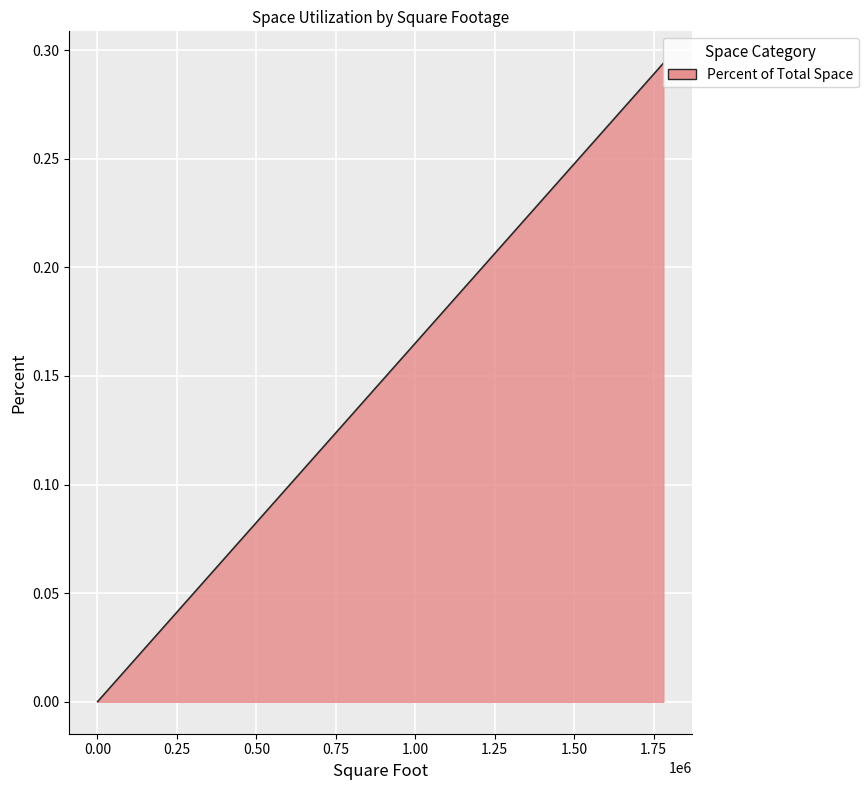

Does the chart display data point markers on the line(s)?

No